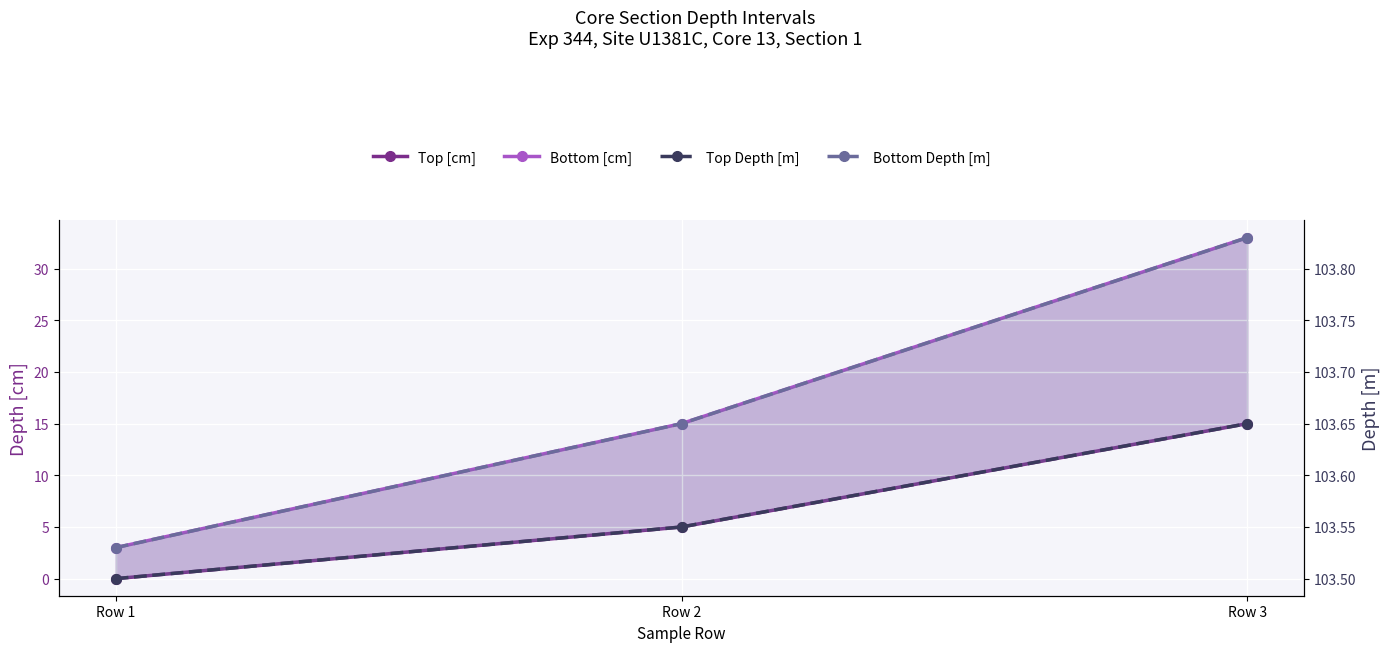

What is the spread (max minus min) of values at Row 2?

98.7